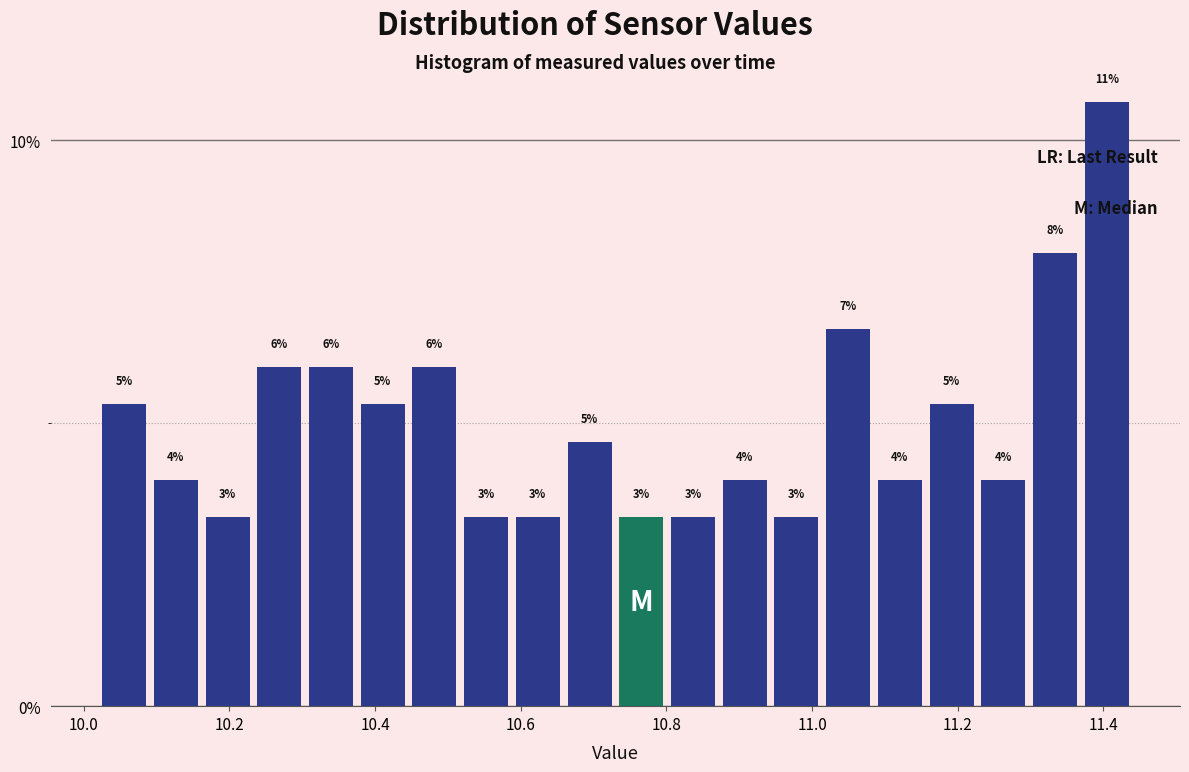

Read against the x-axis, roughly where is the centre of the tallest bar?

11.40